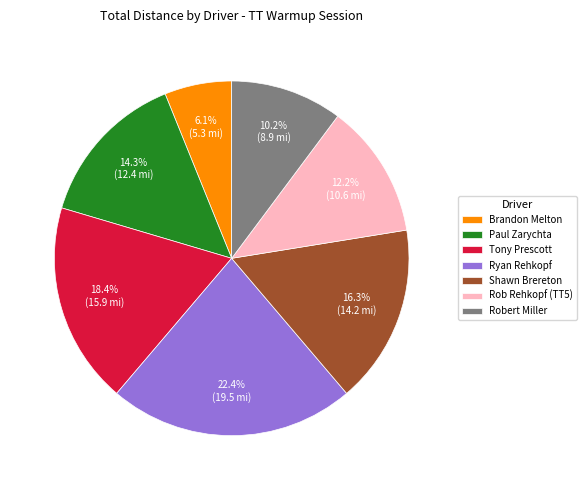

Does any single category account for the majority?

No